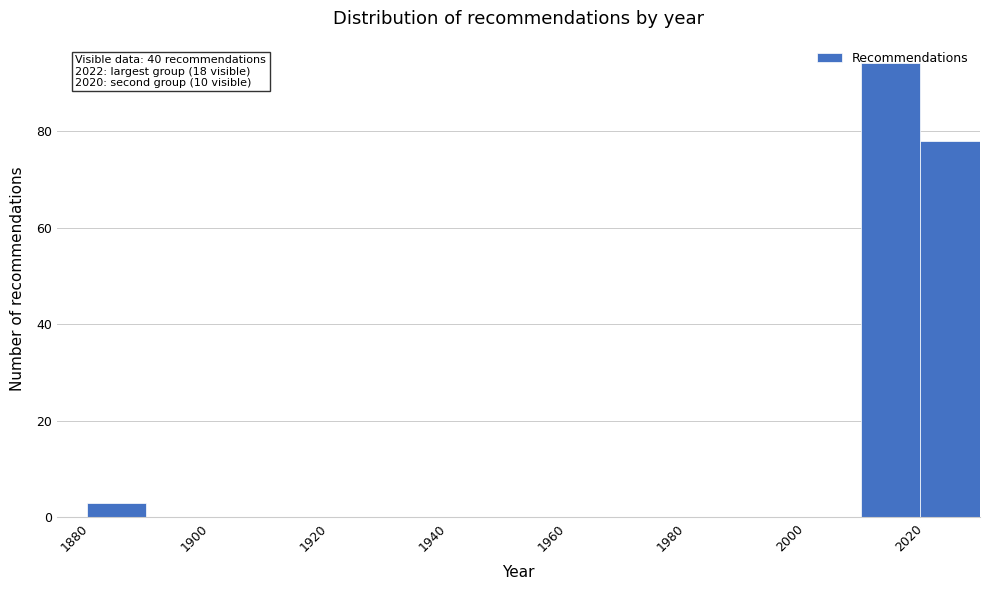

Which range on the x-axis has the tallest bar?

2012 to 2022